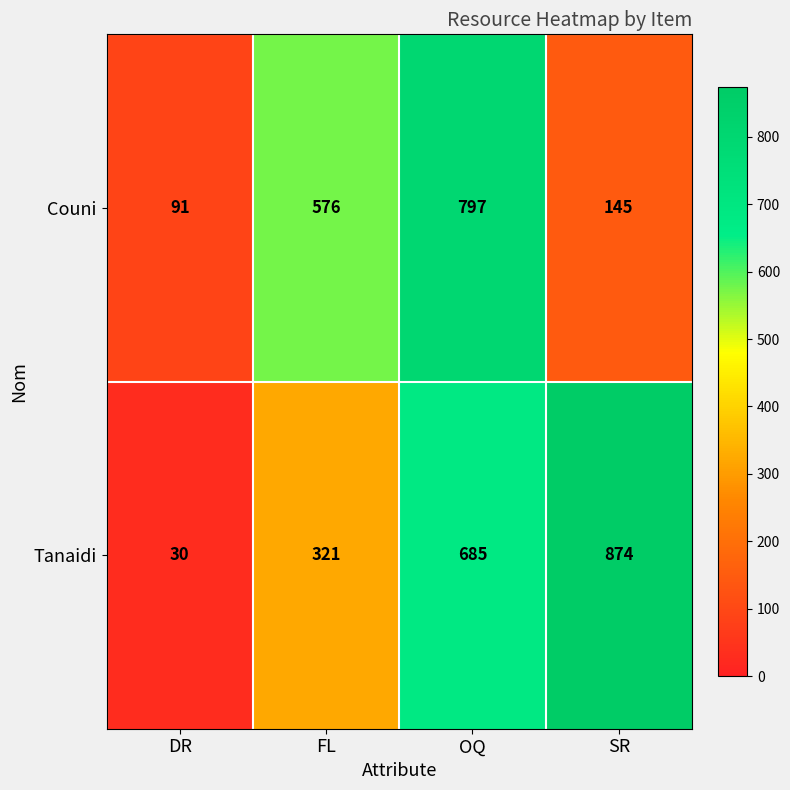

Reading left to right, extract all data points from this chart.

Couni: DR=91	FL=576	OQ=797	SR=145
Tanaidi: DR=30	FL=321	OQ=685	SR=874